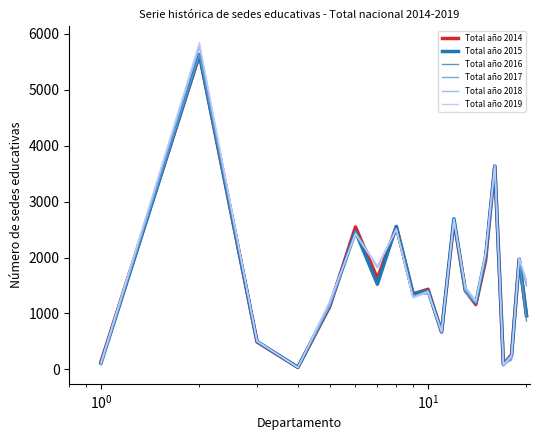

What is the highest value of the Total año 2018 series?

5780